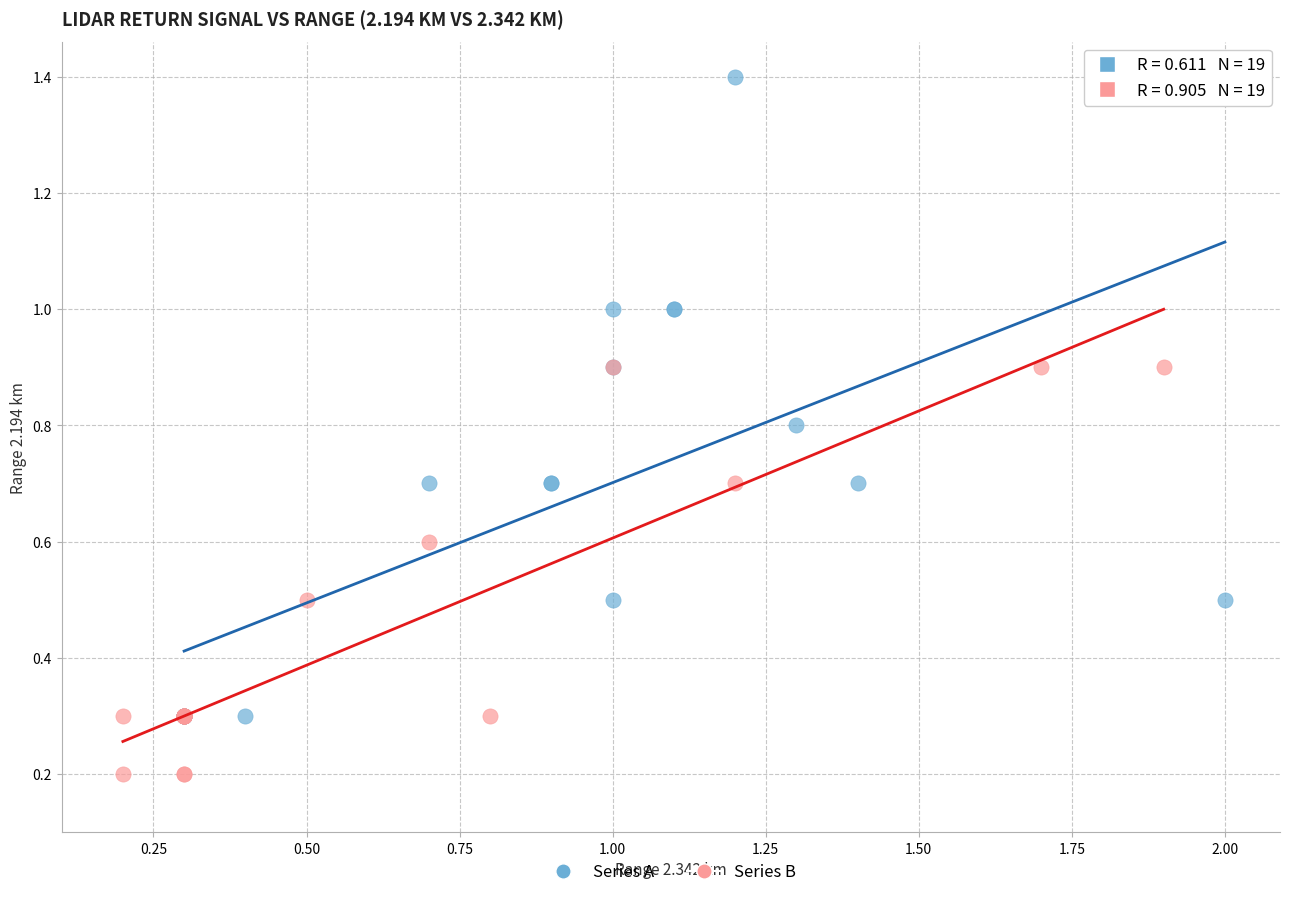

Which series contains the lowest Y value?

Series B